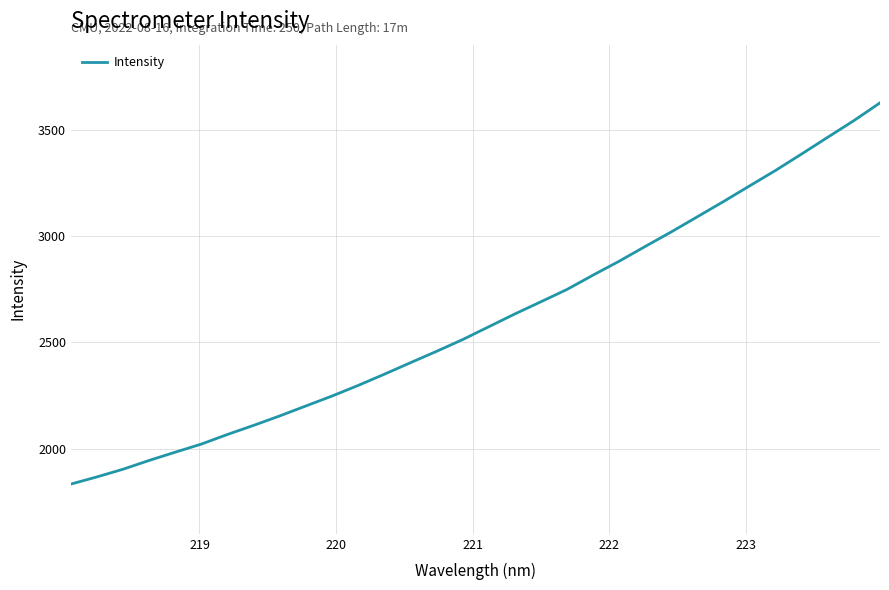

Reading left to right, what are all the values shown in this chart?

1834.0	1867.7	1903.9	1945.3	1984.1	2022.3	2067.5	2110.2	2154.7	2201.5	2248.1	2297.9	2350.6	2404.6	2458.1	2513.4	2573.7	2633.9	2691.3	2749.2	2816.7	2882.0	2951.6	3019.9	3091.2	3162.6	3236.1	3309.2	3386.5	3465.0	3543.0	3626.4